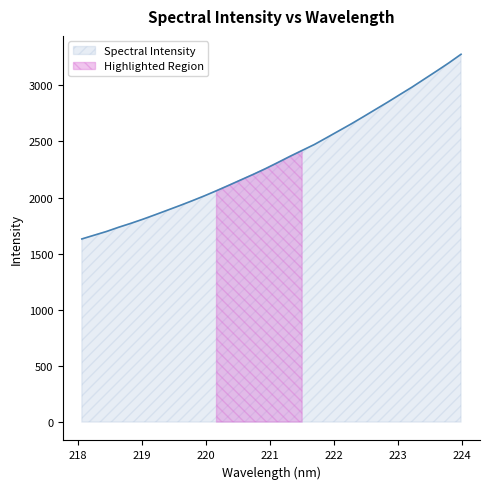

At which label does the data first exceed 2311?

221.1174